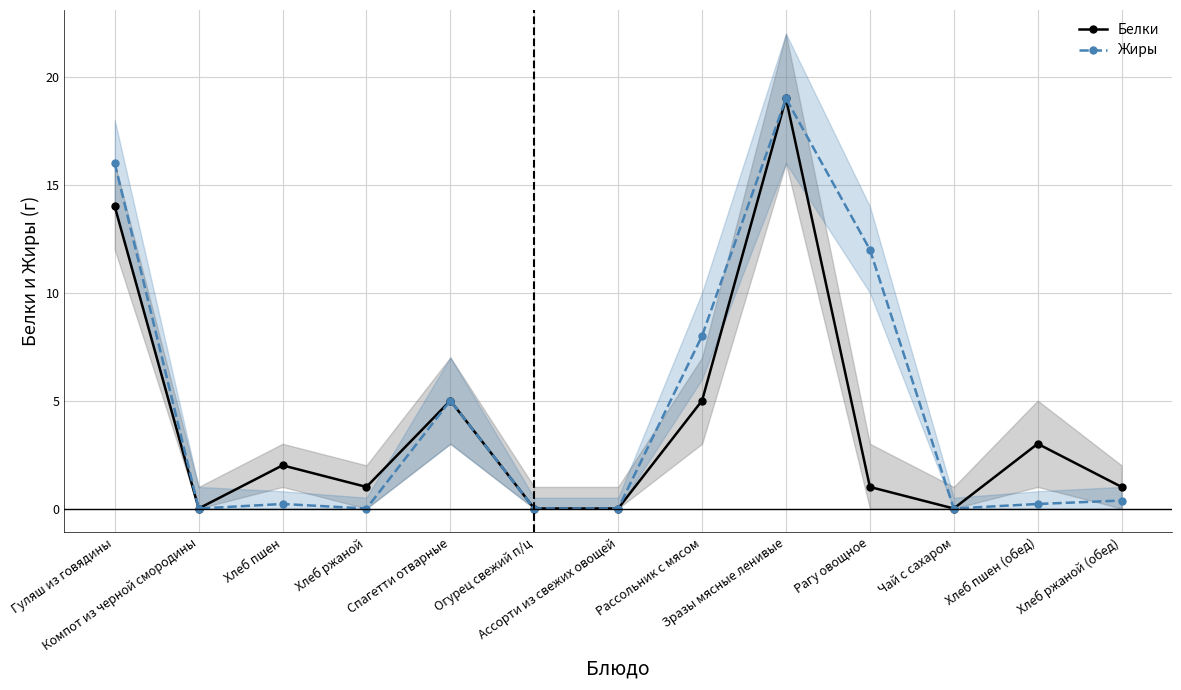

Between Гуляш из говядины and Хлеб пшен, which series saw the biggest shift?

Жиры